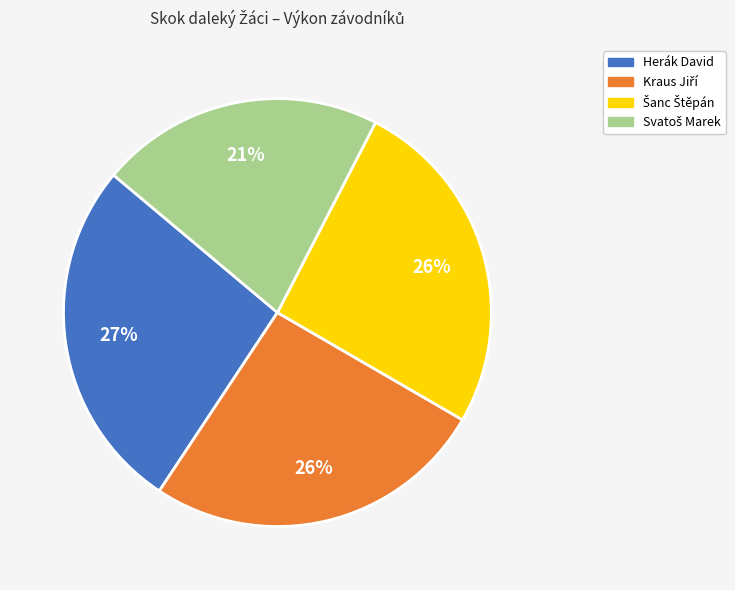

Which category has the biggest portion of the pie?

Herák David